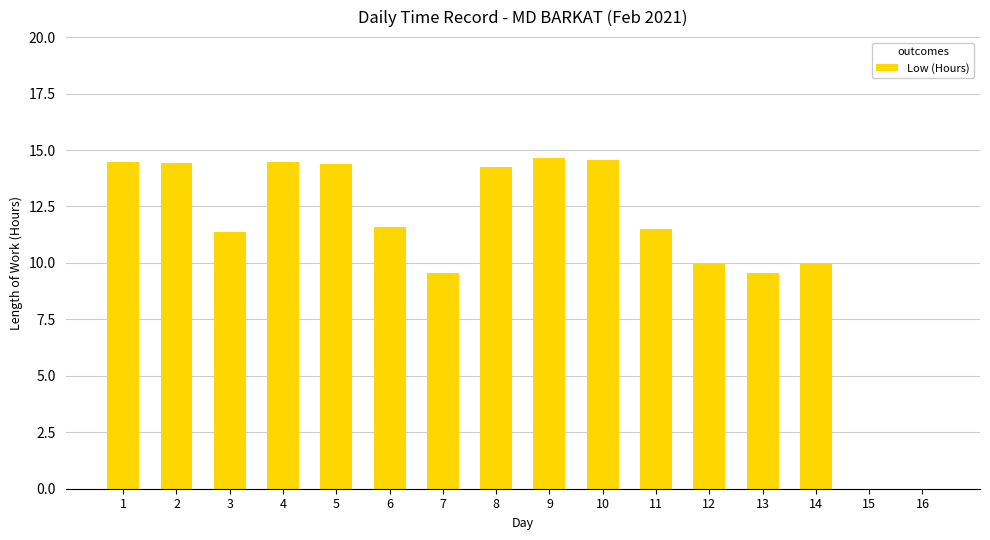

What is the ratio of the value at 10 to the value at 14?

1.5